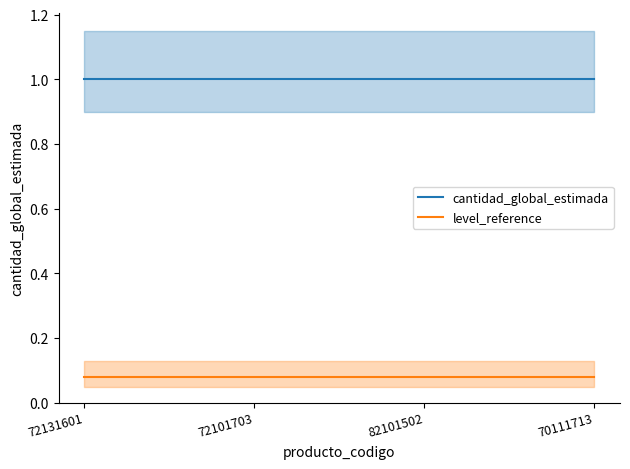

What is the average value of the level_reference series?

0.1